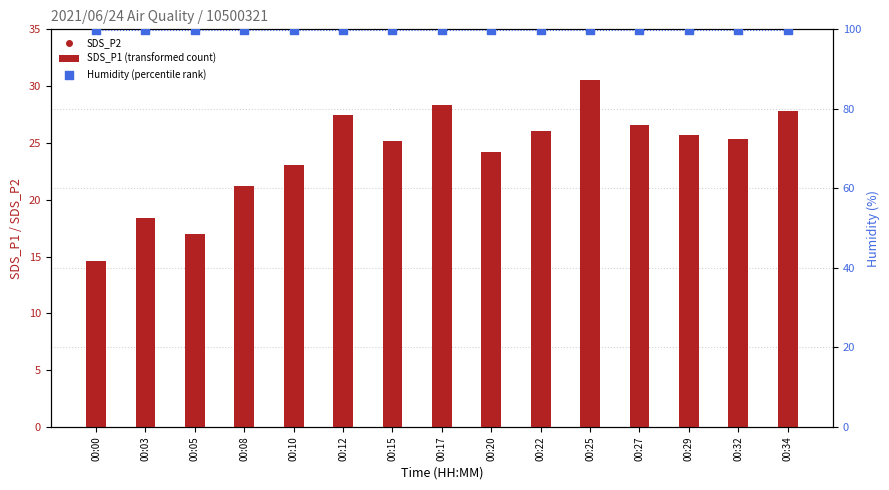

Which series has the widest spread of Y values?

SDS_P1 (transformed count)